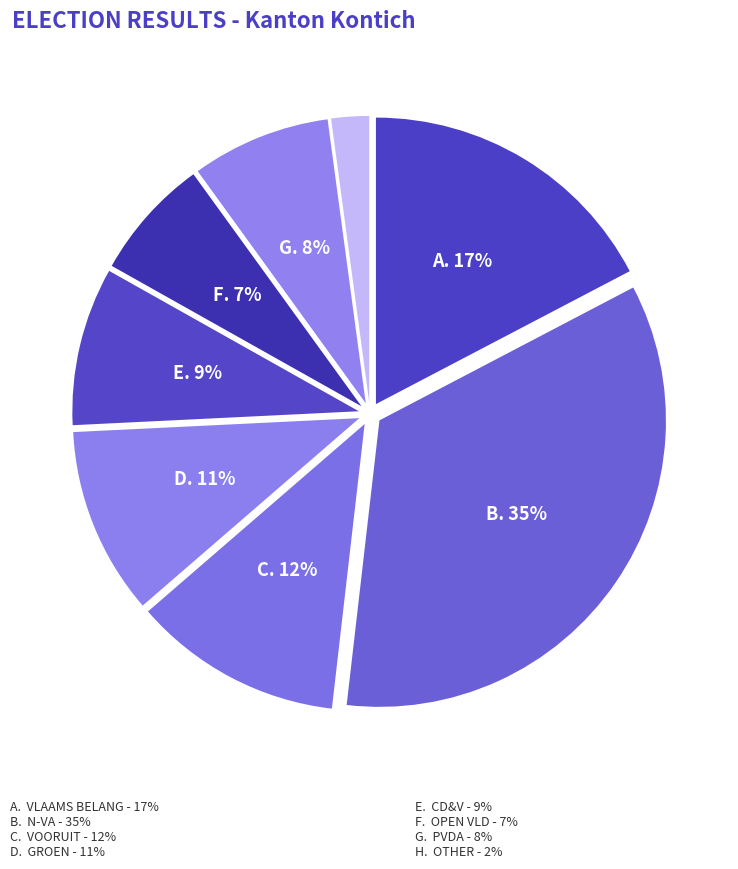

Is there any slice that represents more than half of the pie?

No